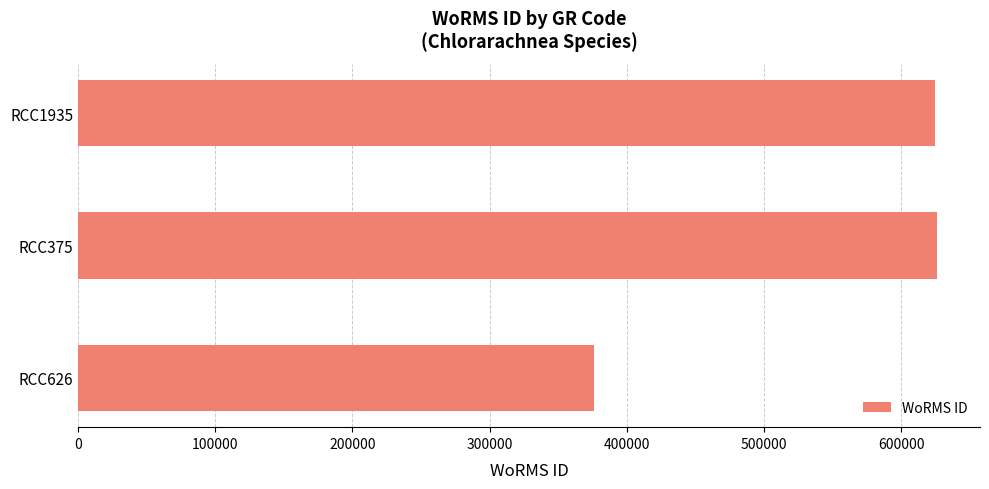

Count the number of categories in the chart.

3